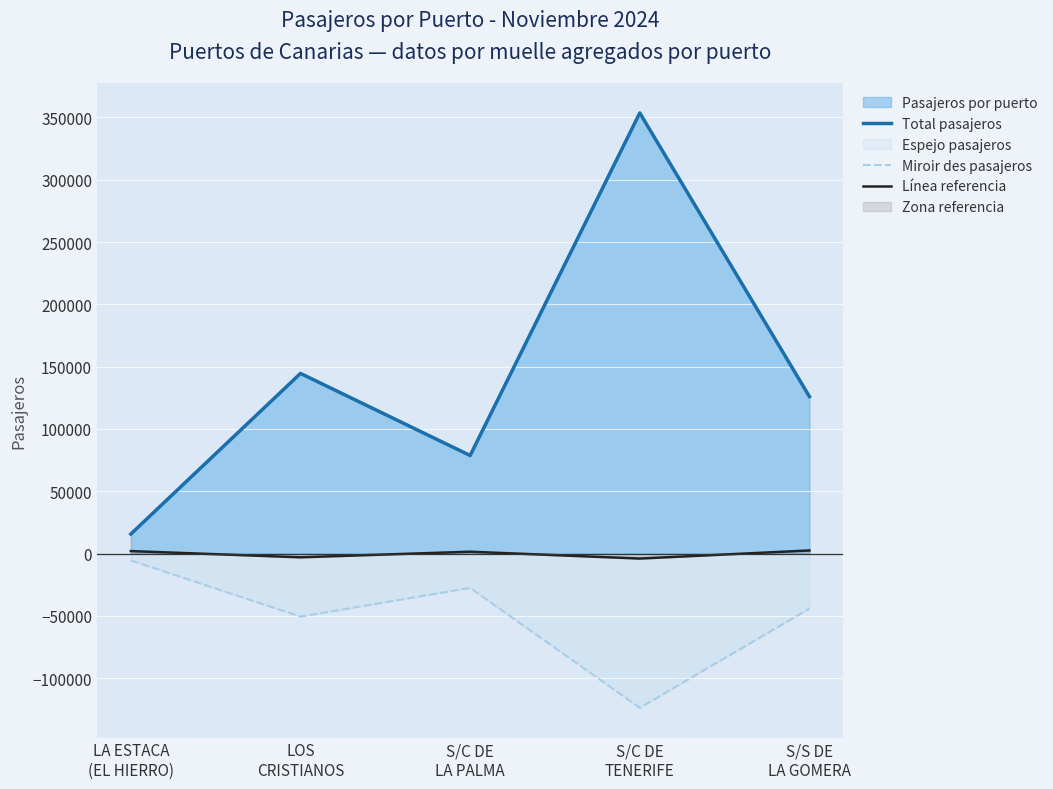

What position from the left is S/C DE
TENERIFE?

4